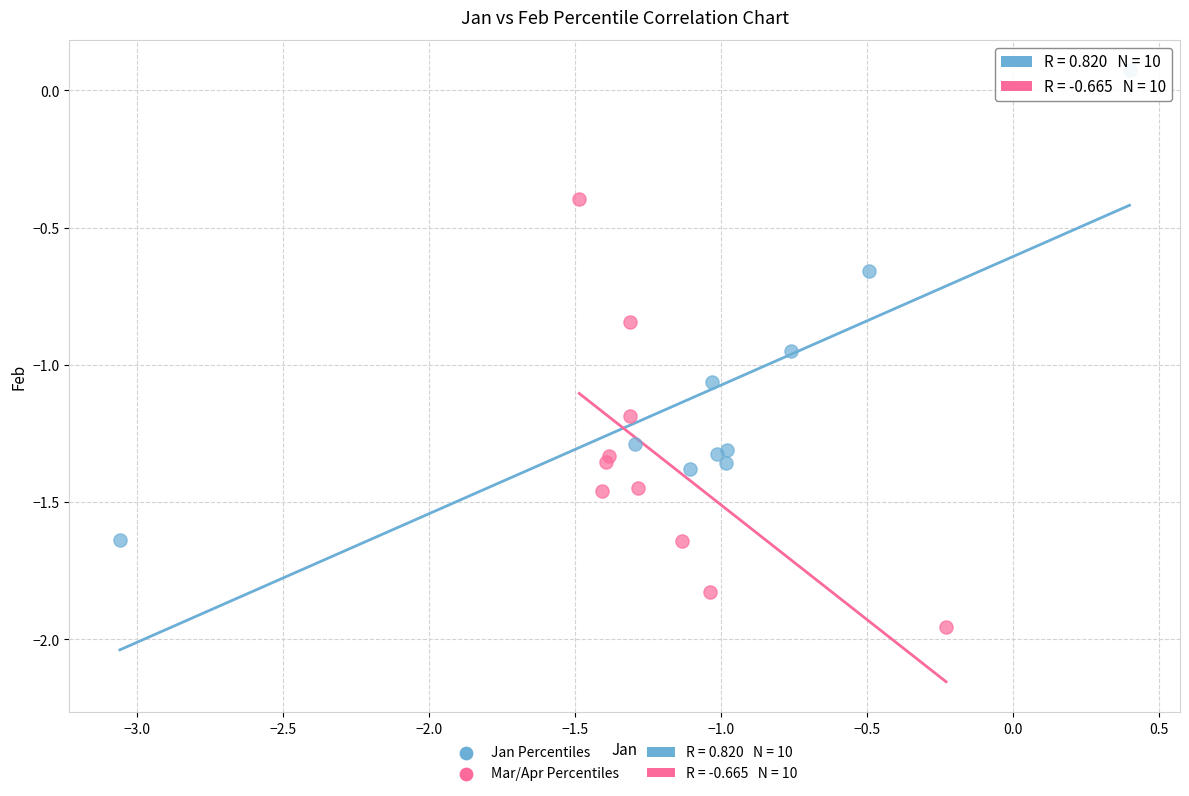

Which series contains the lowest Y value?

Mar/Apr Percentiles